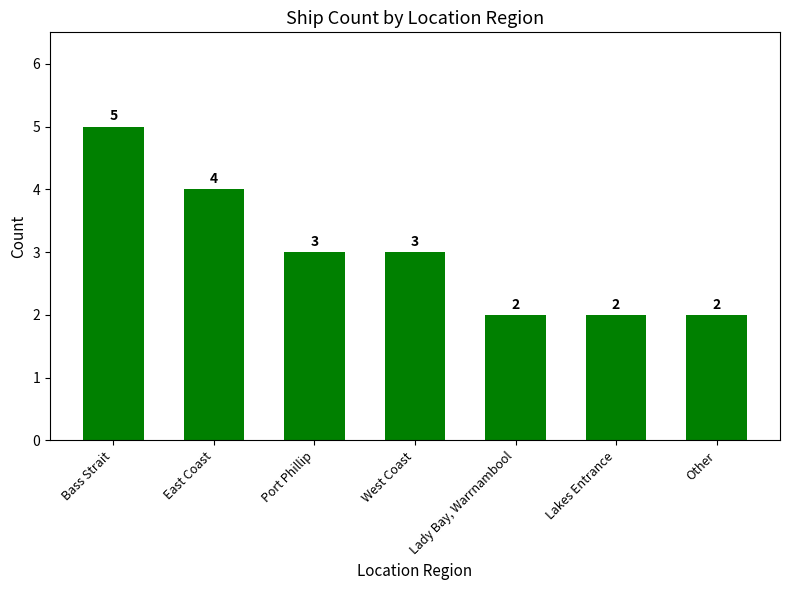

Reading left to right, extract all data points from this chart.

Bass Strait=5	East Coast=4	Port Phillip=3	West Coast=3	Lady Bay, Warrnambool=2	Lakes Entrance=2	Other=2